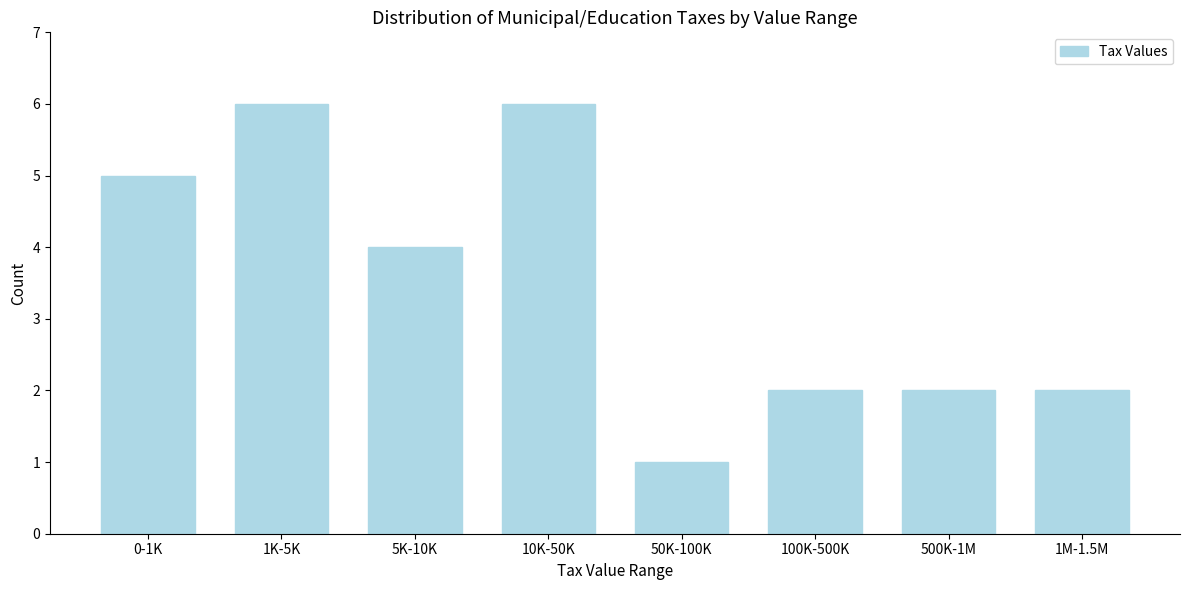

Reading right to left, list all the values displayed in this chart.

1M-1.5M=2	500K-1M=2	100K-500K=2	50K-100K=1	10K-50K=6	5K-10K=4	1K-5K=6	0-1K=5